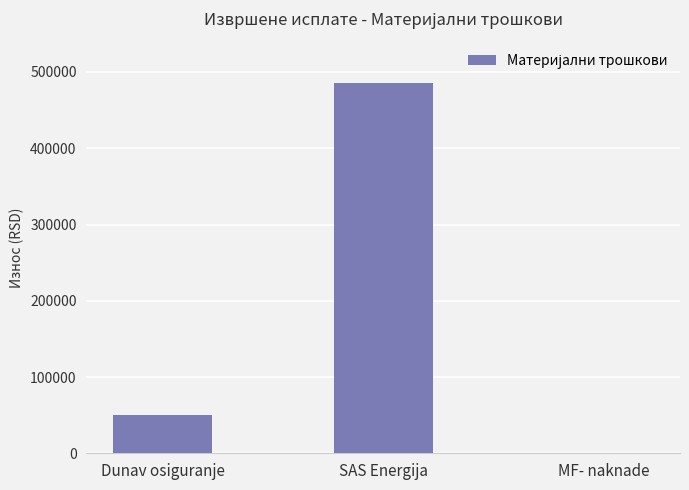

What is the greatest value displayed?

485000